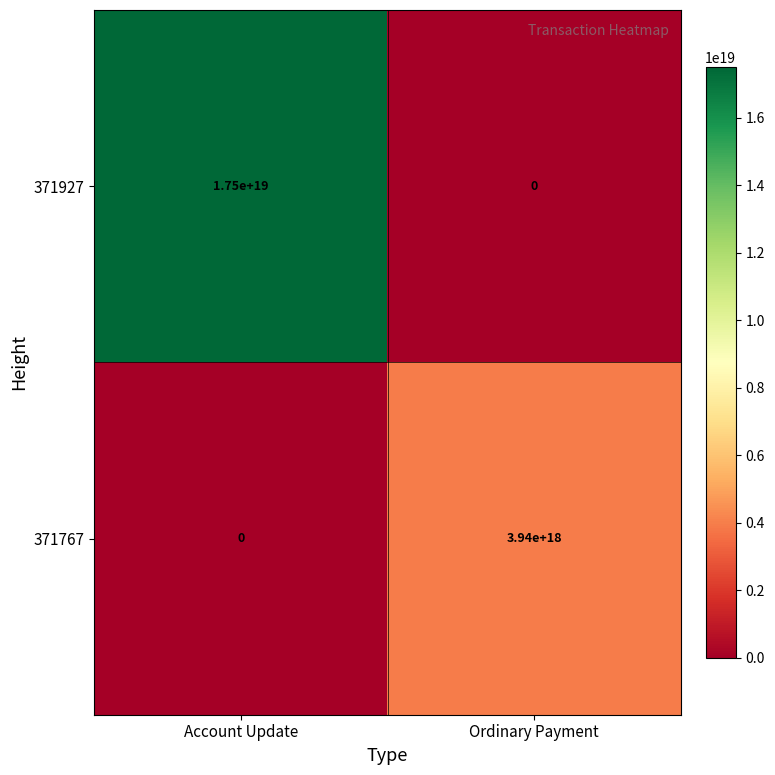

Which series changed the most between Account Update and Ordinary Payment?

371927